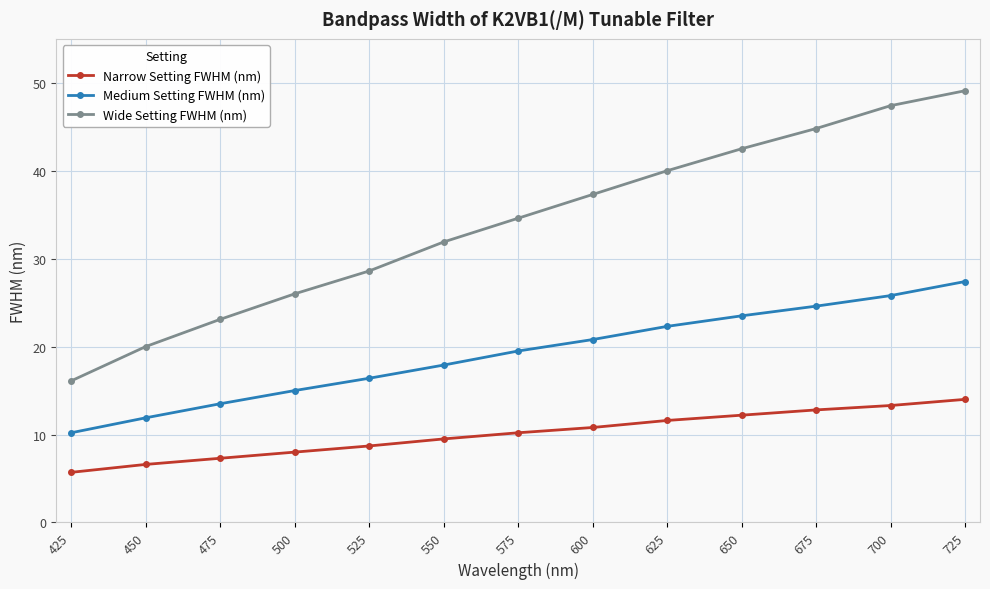

Does the chart have visible grid lines?

Yes